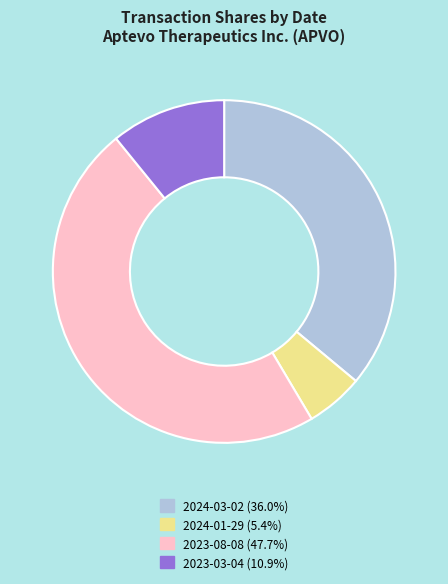

How many segments does this pie chart have?

4